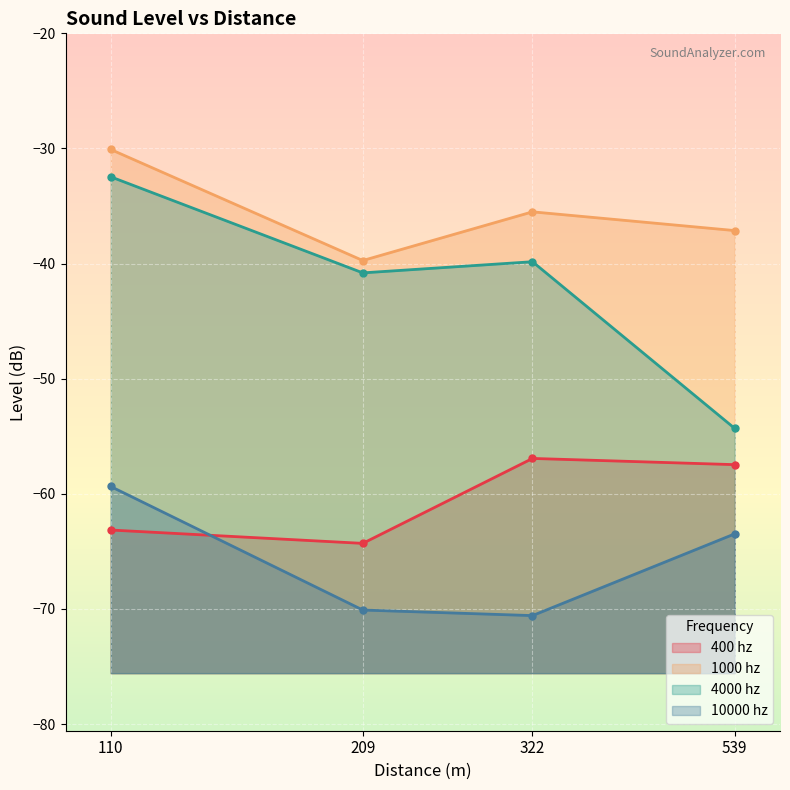

What is the difference between the maximum and minimum values in the 10000 hz series?

11.2